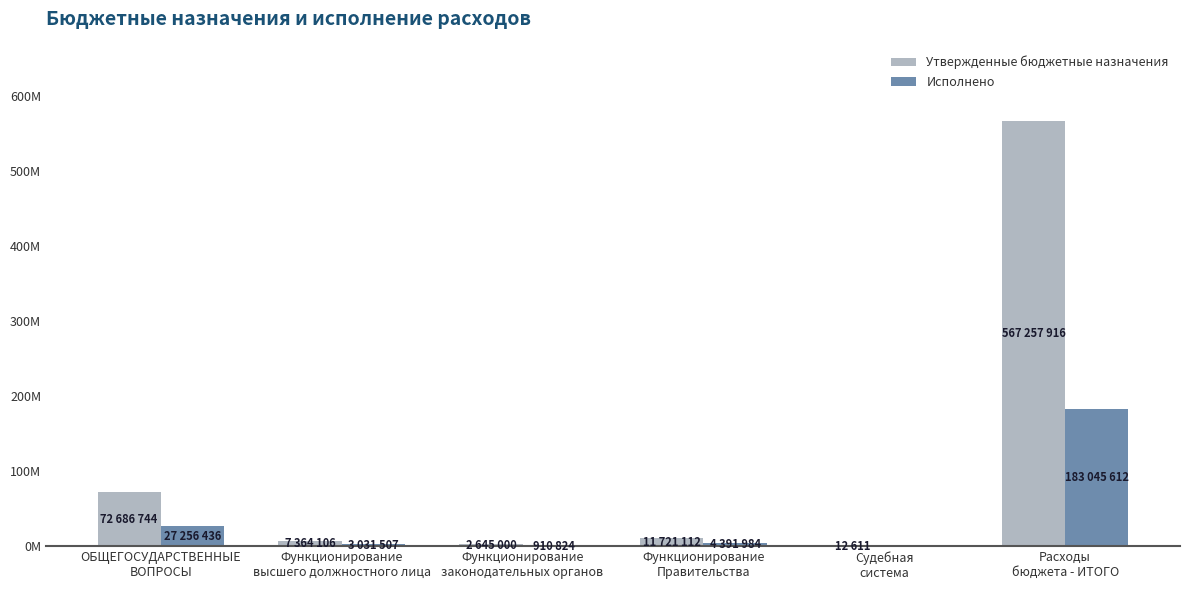

At which label does Утвержденные бюджетные назначения first exceed 11721112?

ОБЩЕГОСУДАРСТВЕННЫЕ
ВОПРОСЫ